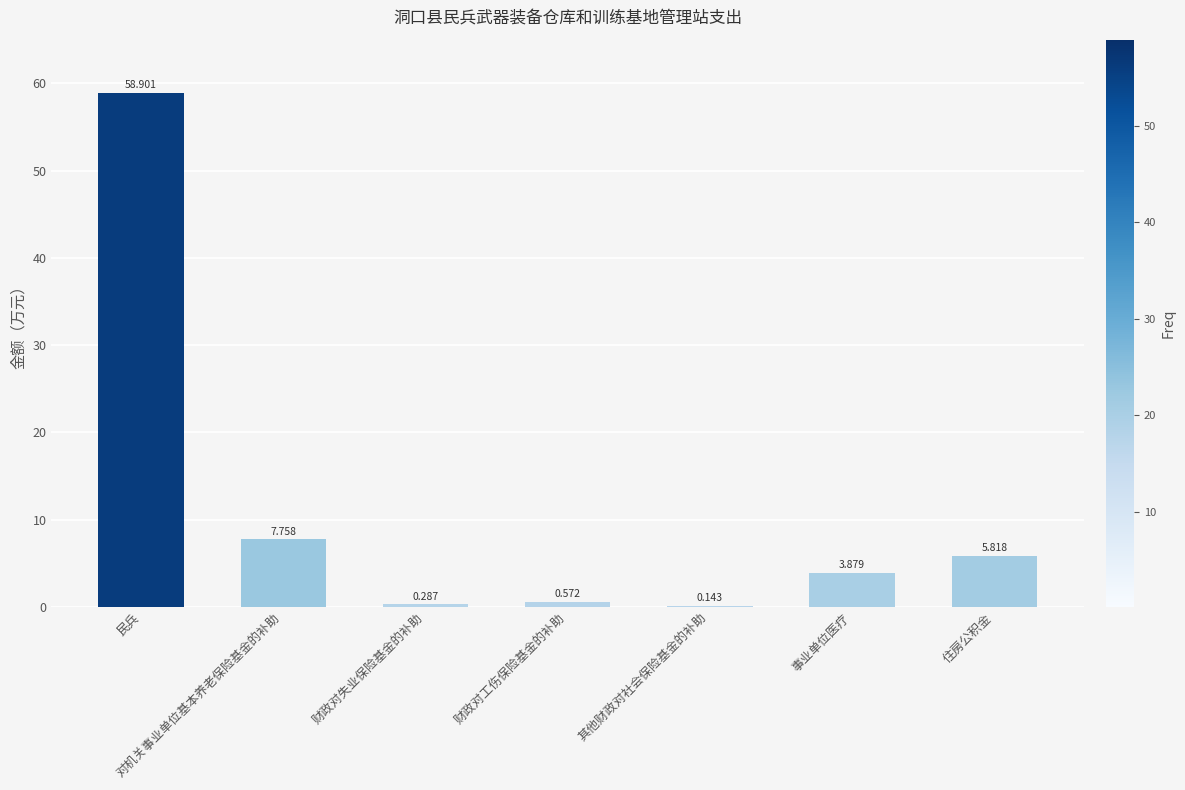

Where is the data nearest to the value 29?

对机关事业单位基本养老保险基金的补助